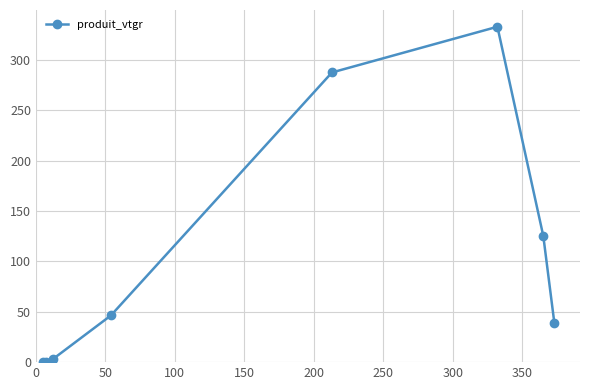

What is the value of the 4th point from the left?

46.4